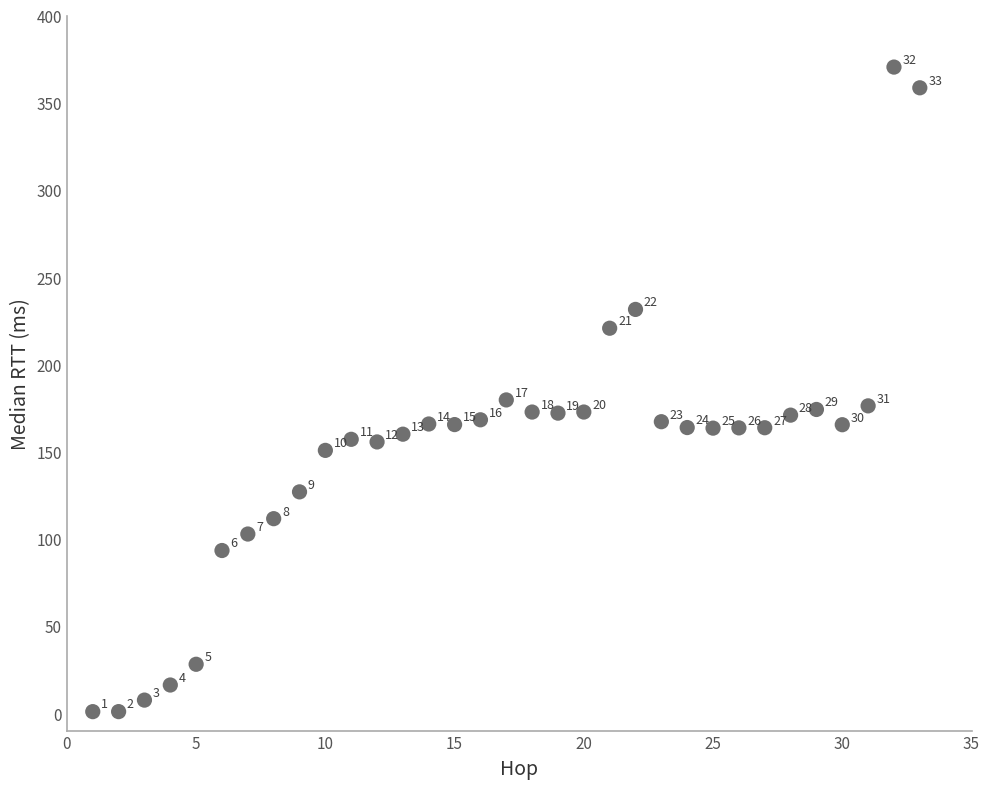

What Y value in the scatter plot is closest to 185?

179.6